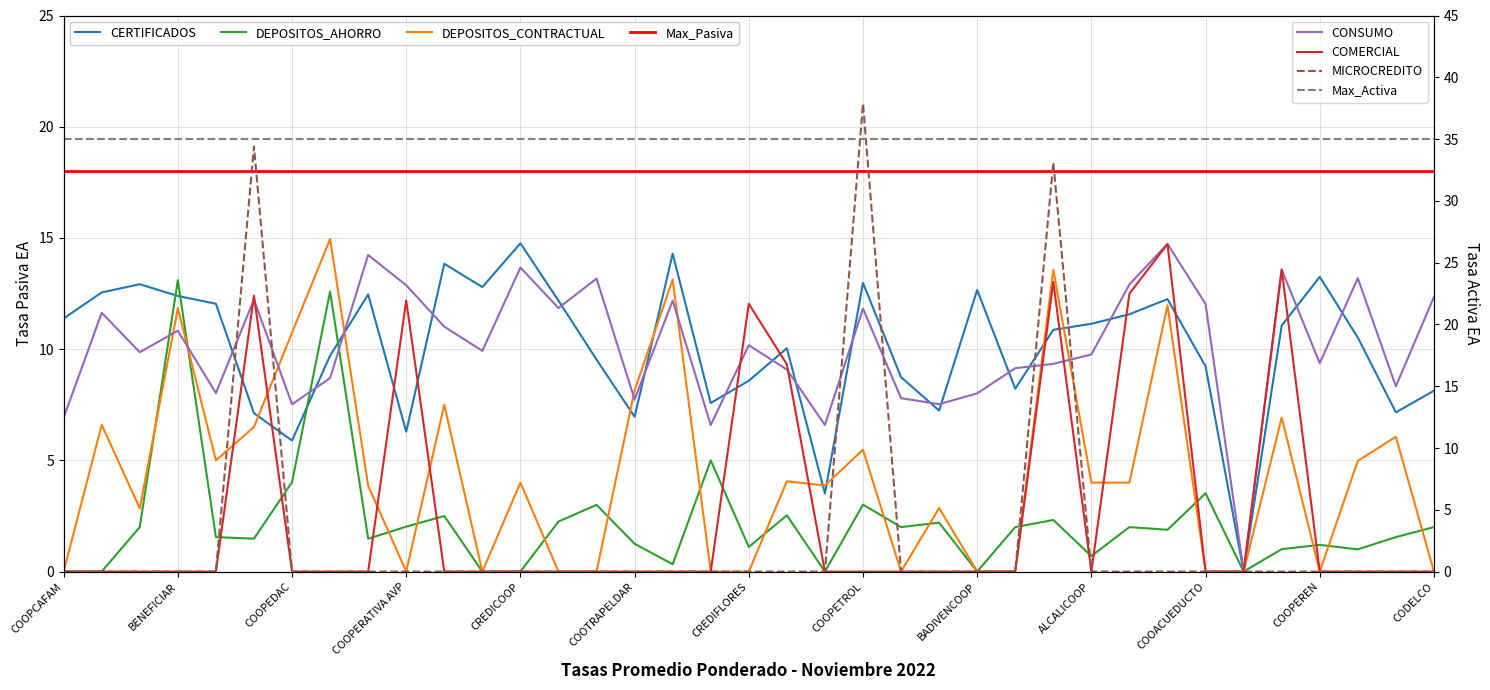

Where is the first local maximum for DEPOSITOS_CONTRACTUAL?

COOPINDUMIL